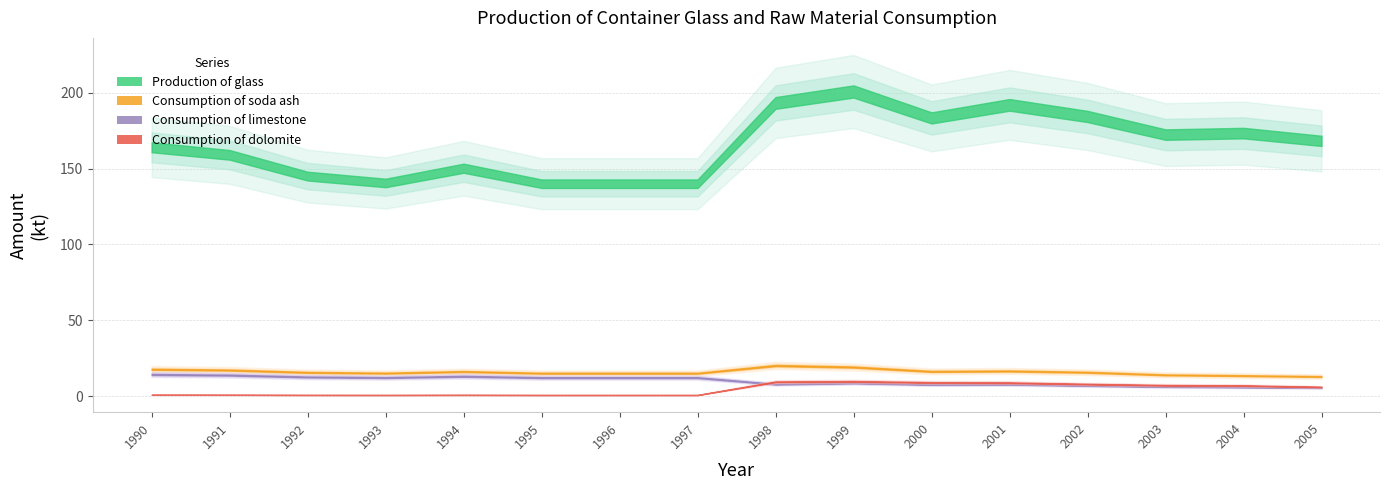

What is the difference between the maximum and minimum values in the Production of glass series?

60.7